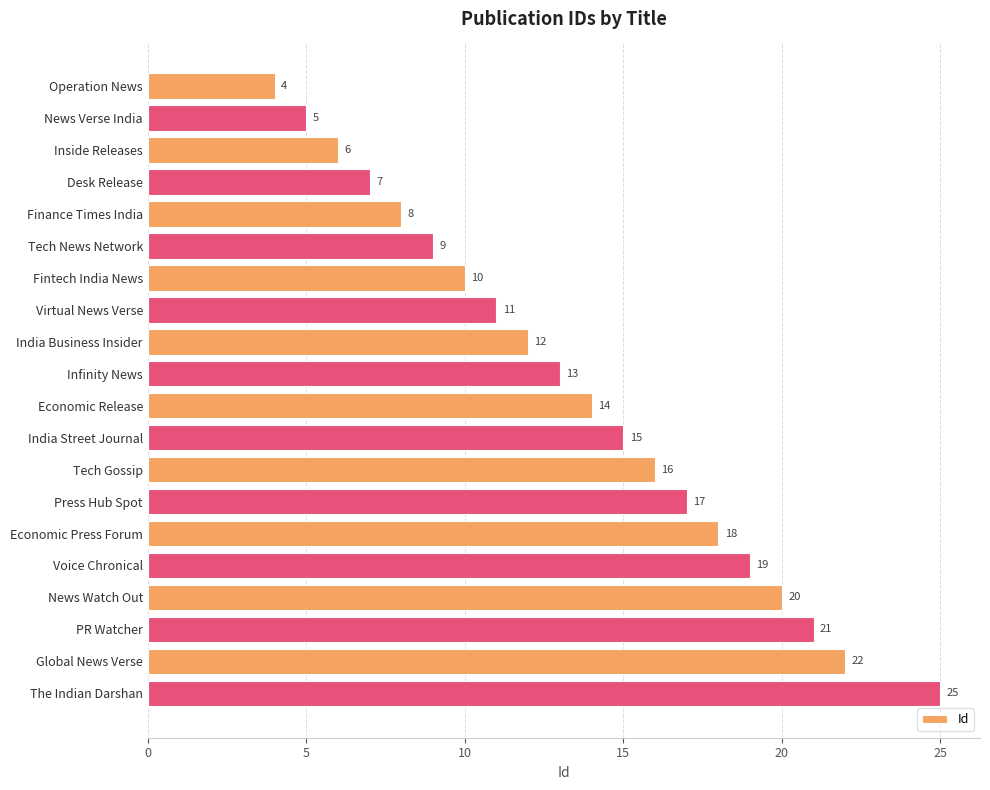

The value at Press Hub Spot is 17. True or false?

True